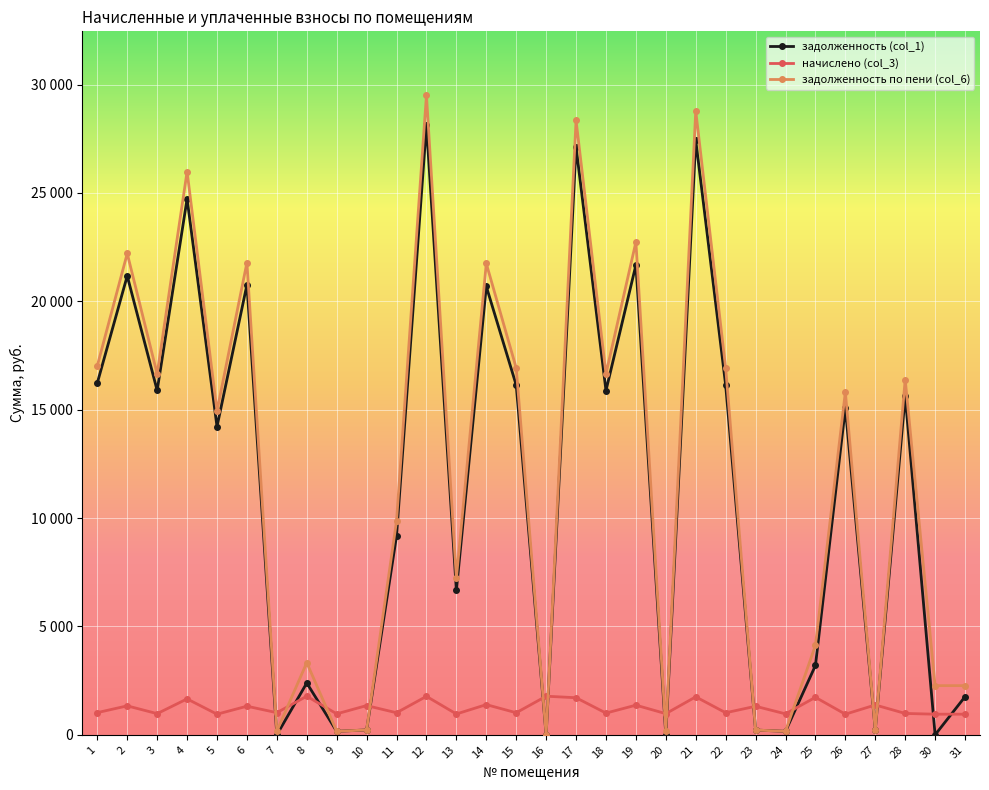

Which series has the largest total across all categories?

задолженность по пени (col_6)